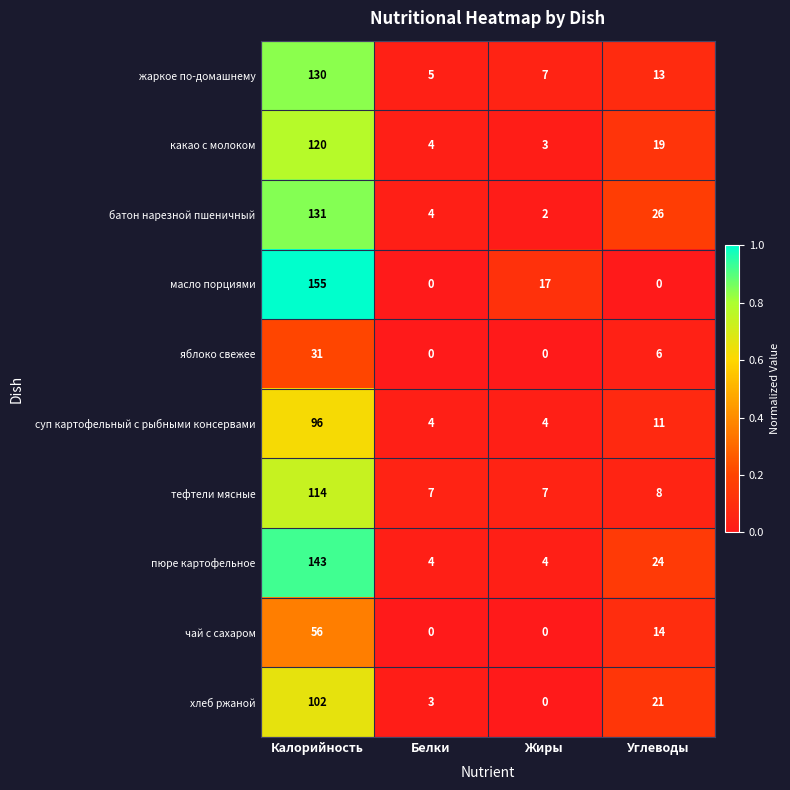

What is the difference between the highest and lowest values at Жиры?

17